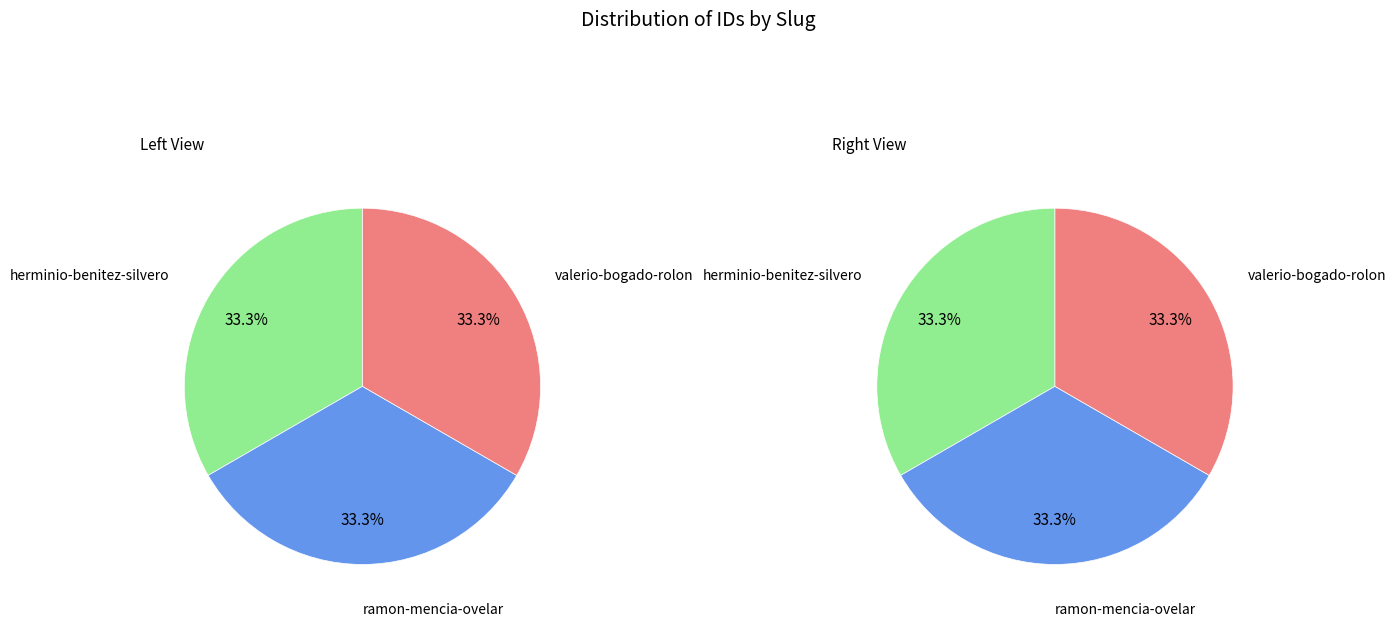

How many slices are in this pie chart?

3